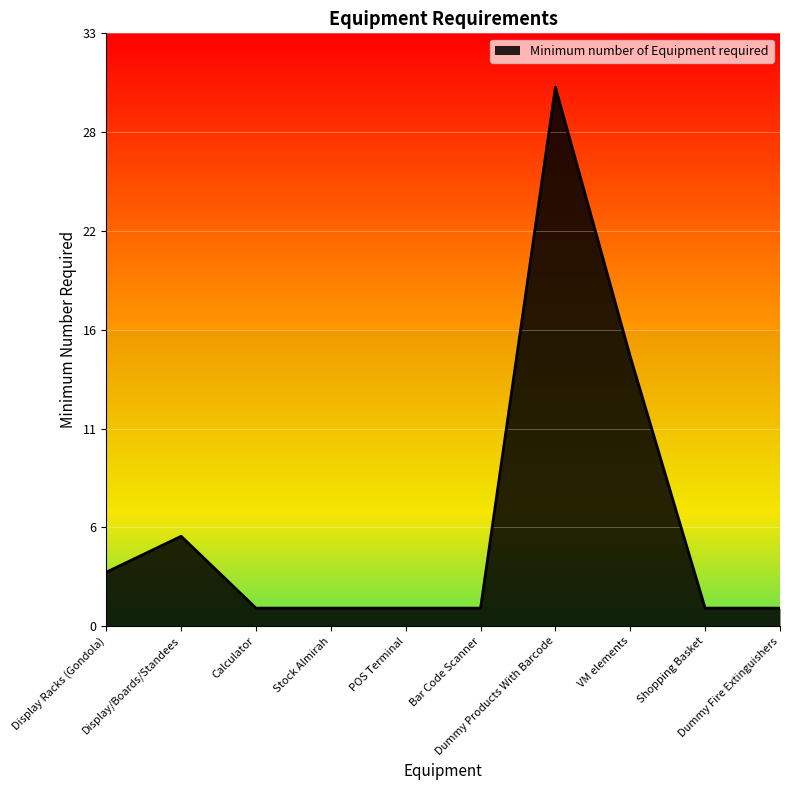

What is the greatest value displayed?

30